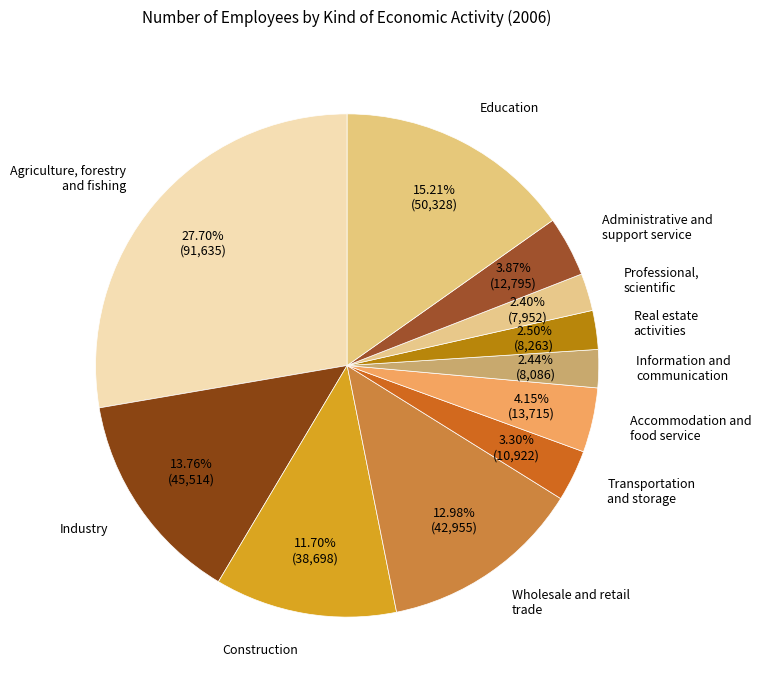

What is the ratio of the value at Construction to the value at Administrative and support service?

3.0